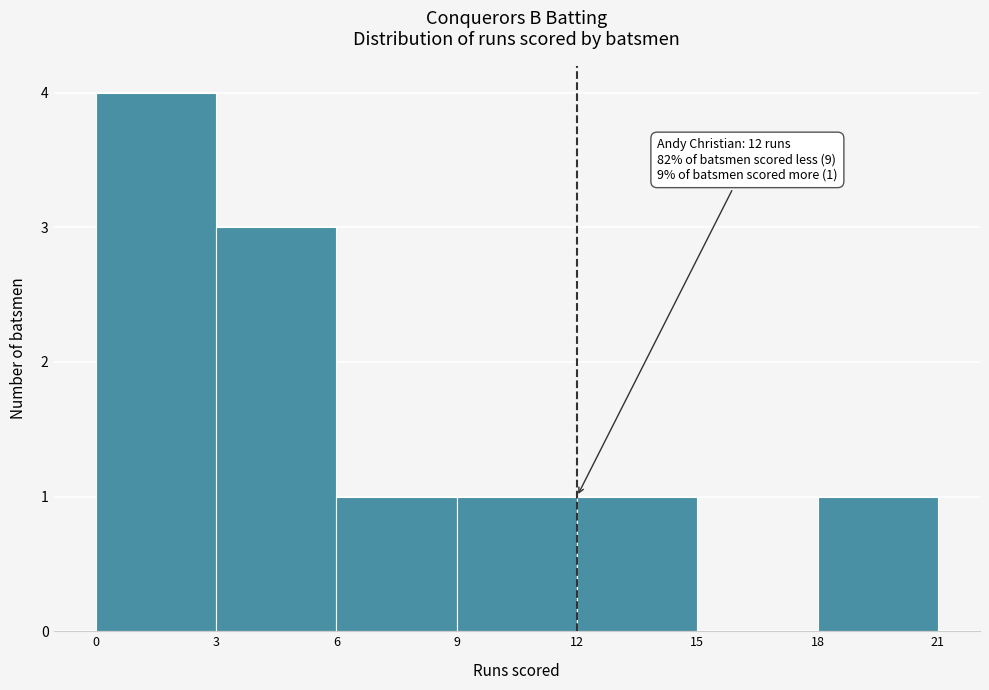

Over which range of the x-axis is the bar tallest?

0 to 3